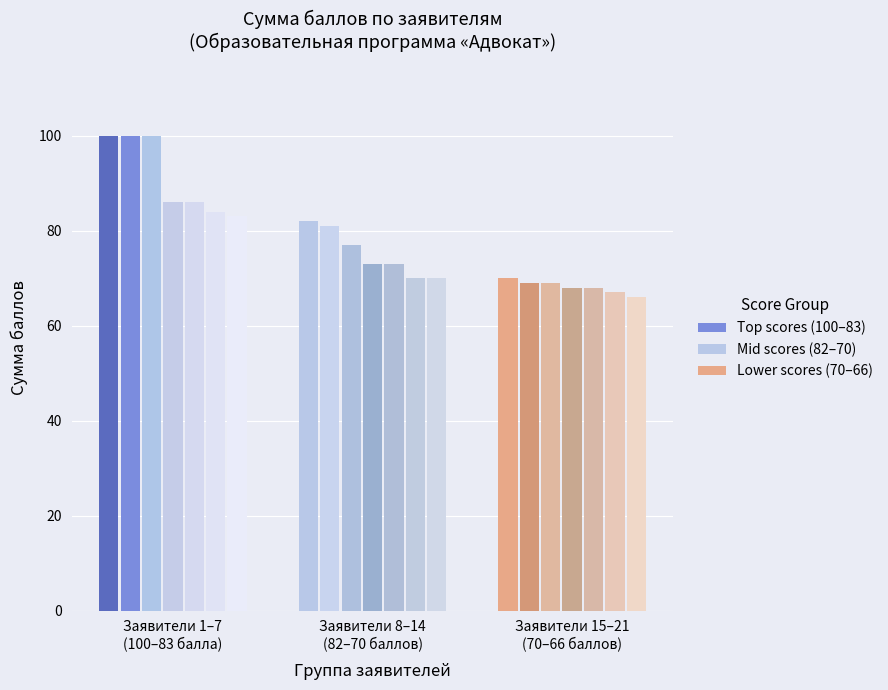

What is the value of the Applicant 1-7 (100-83 pts) bar at the 4th from the left?

86